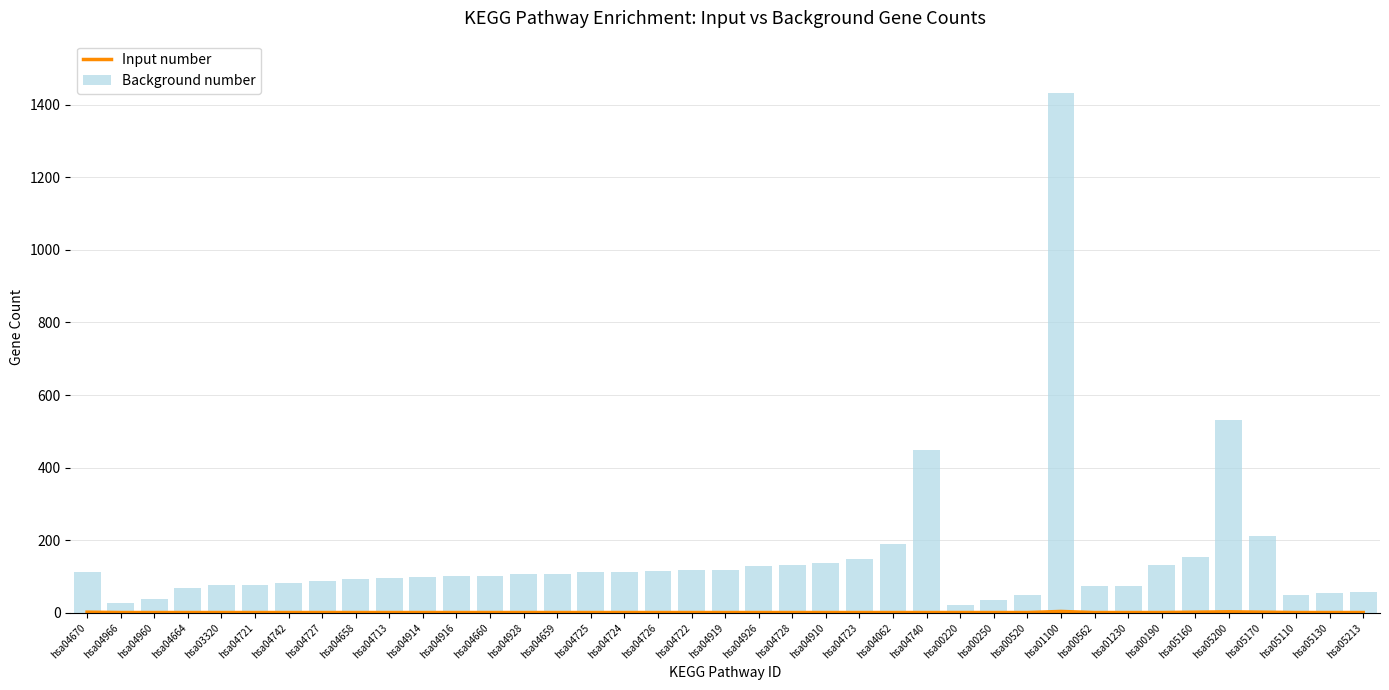

Rank the series at hsa04725 from lowest to highest value.

Input number, Background number